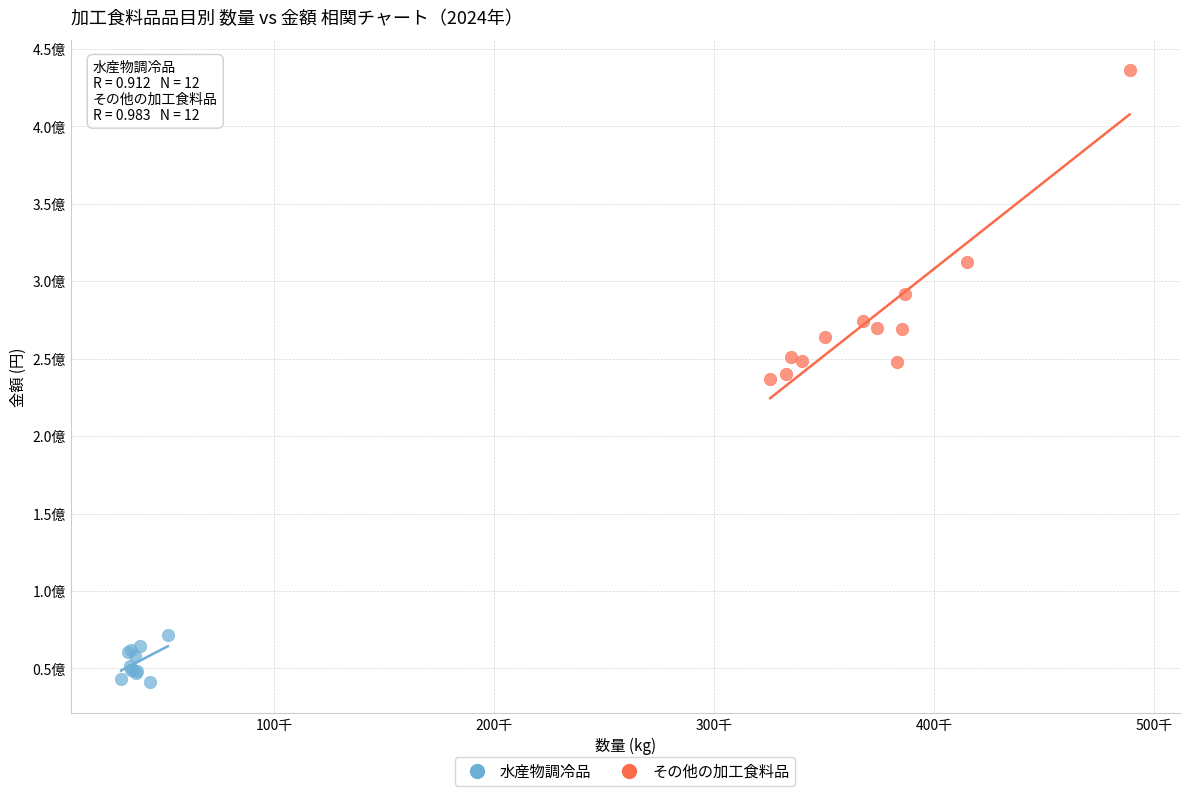

What are all the series names shown in the legend?

水産物調冷品, その他の加工食料品